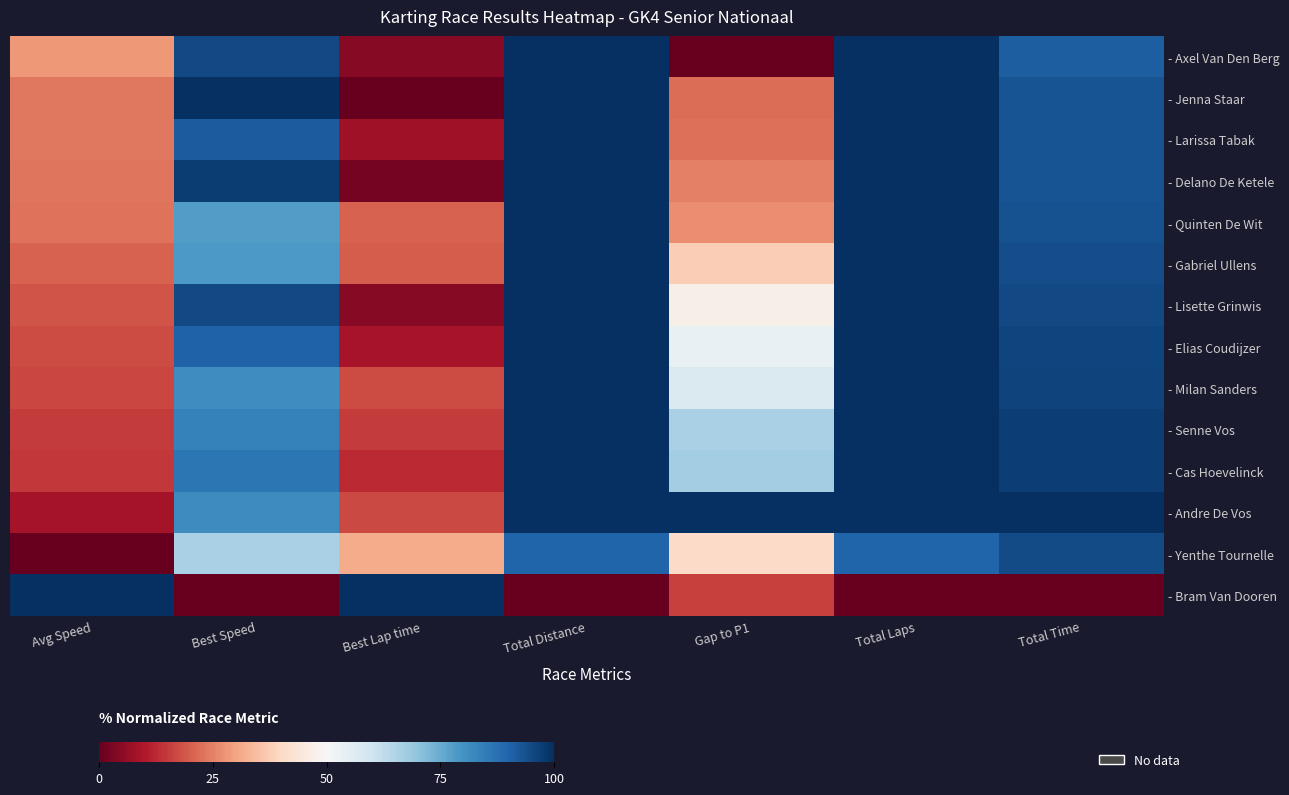

At which category is the sum across all series the highest?

Total Distance